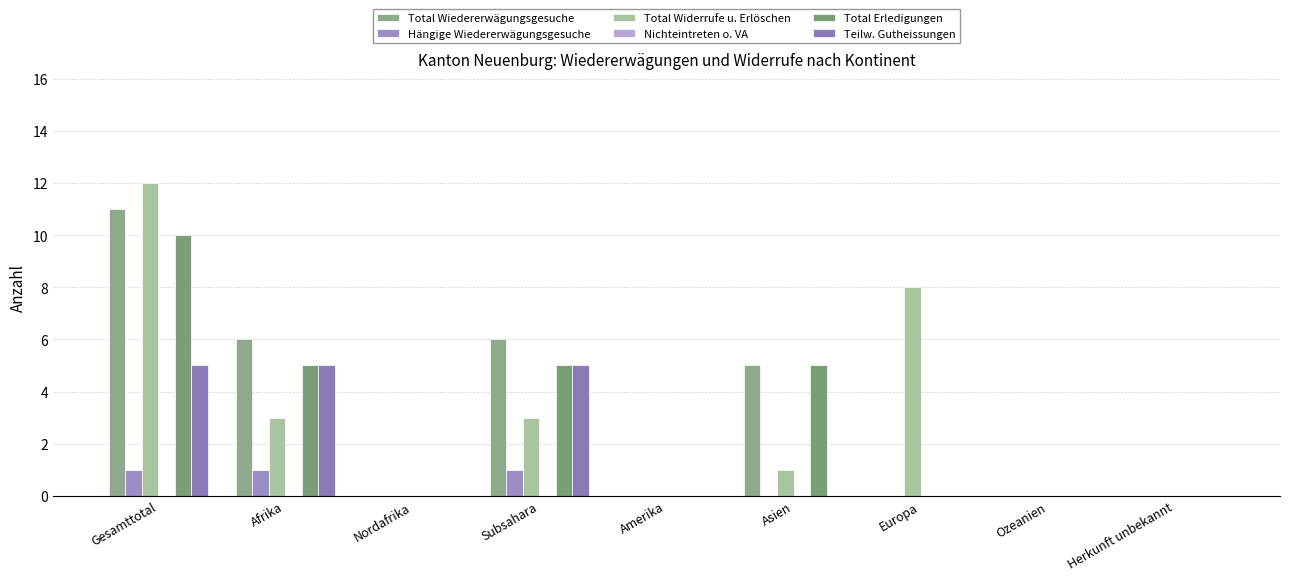

Count the number of categories in the chart.

9